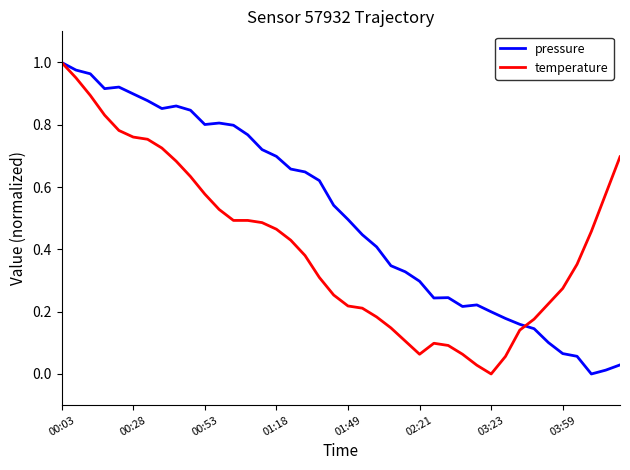

Which series has the largest total across all categories?

pressure